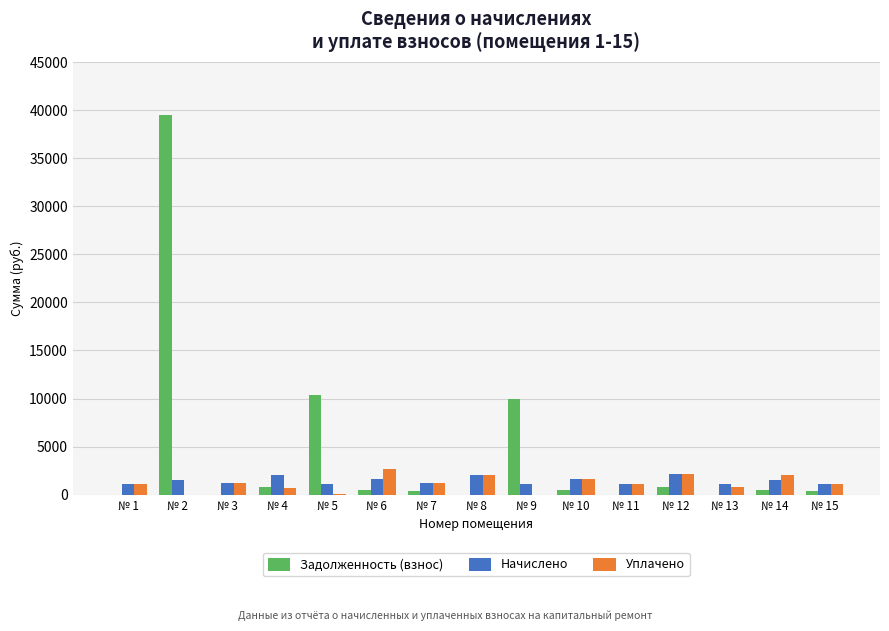

Between № 5 and № 6, which series saw the biggest shift?

Задолженность (взнос)